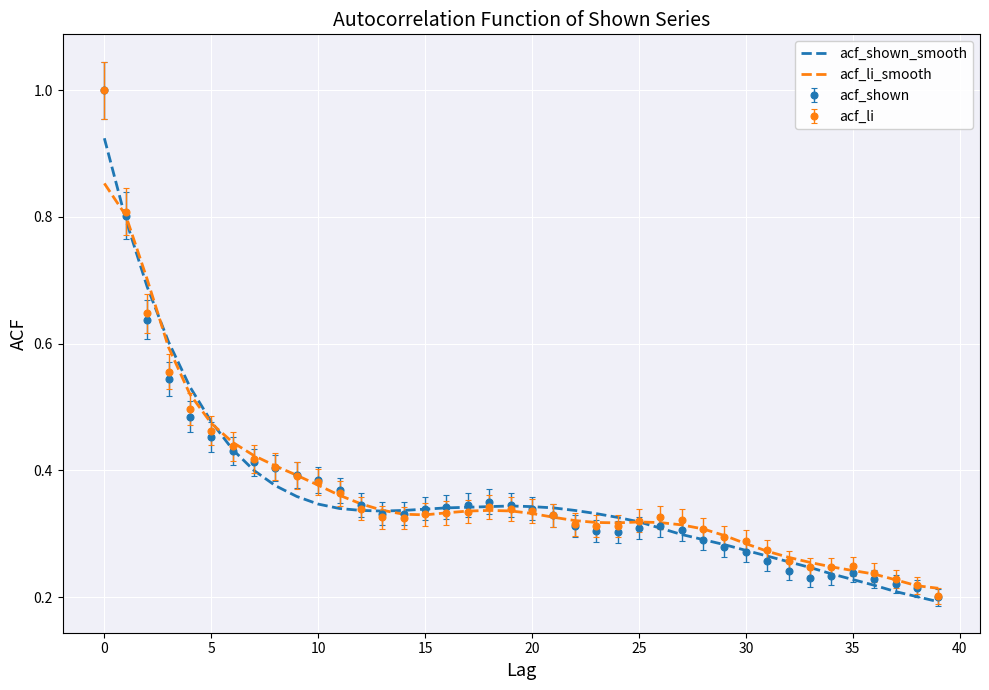

What is the highest value of the acf_shown series?

1.0